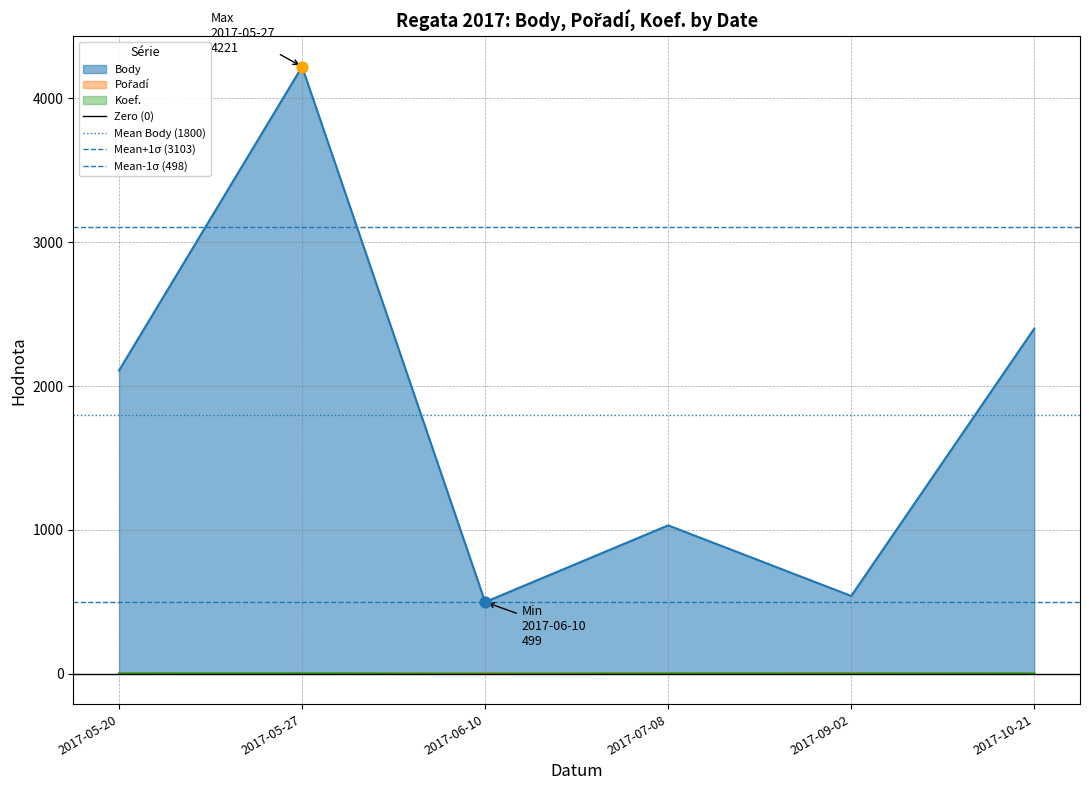

At which label does Body reach its peak?

2017-05-27